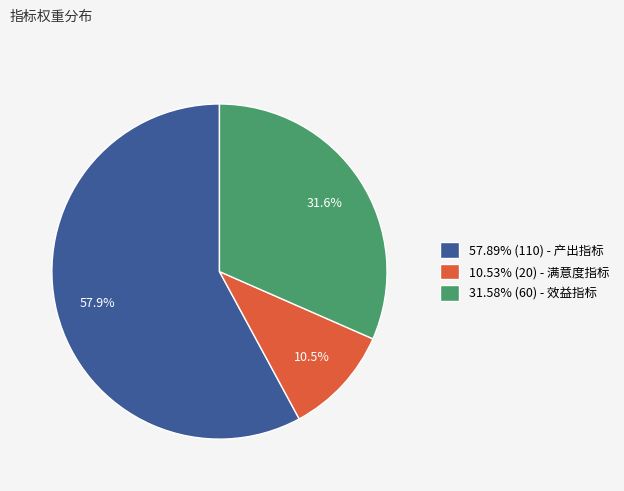

Is there any slice that represents more than half of the pie?

Yes